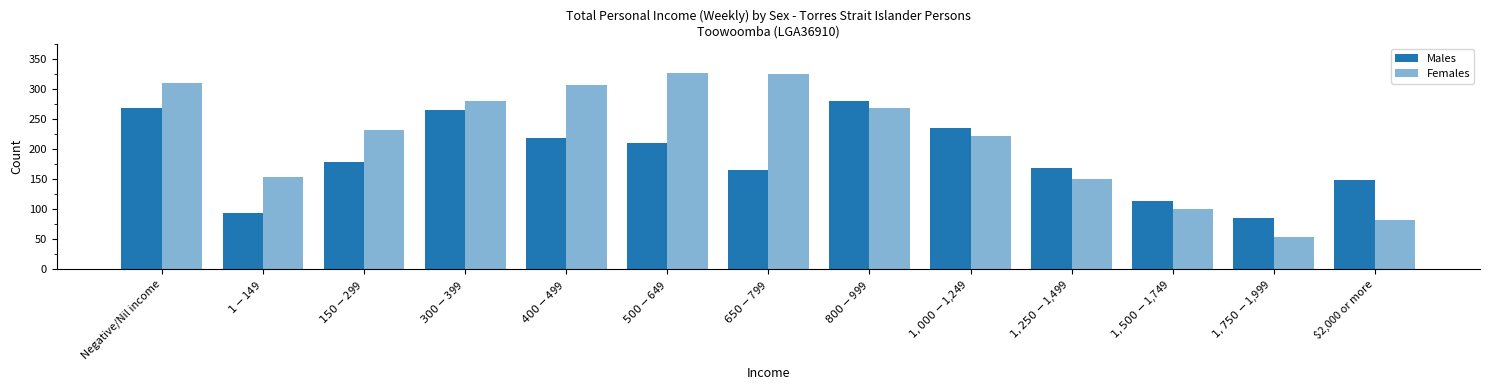

What is the label of the 11th bar from the left?

$1,500-$1,749